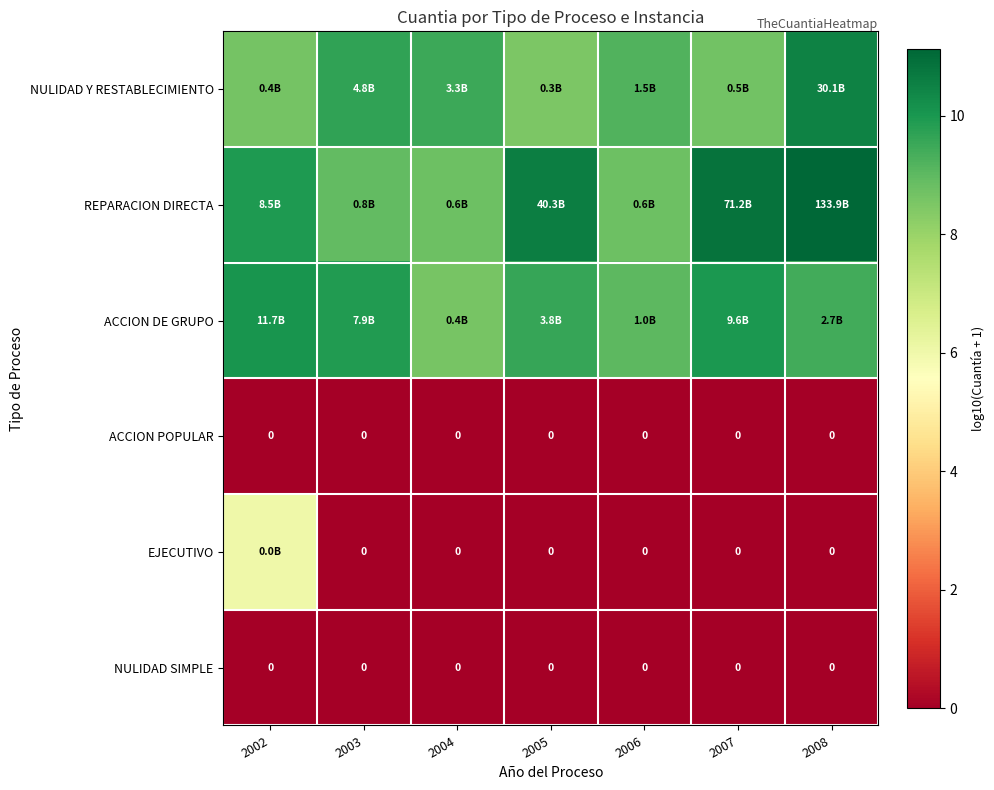

The EJECUTIVO series shows 0.0 at 2008. True or false?

True